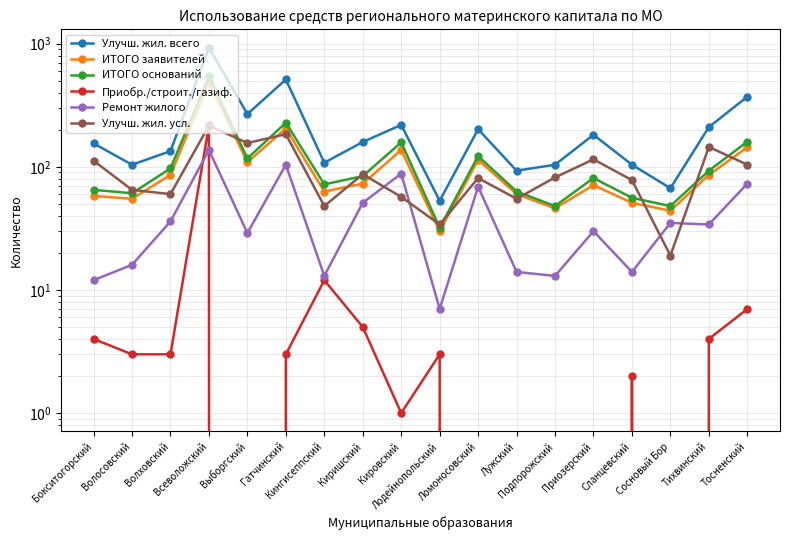

Which series has the largest range (max minus min)?

Улучш. жил. всего